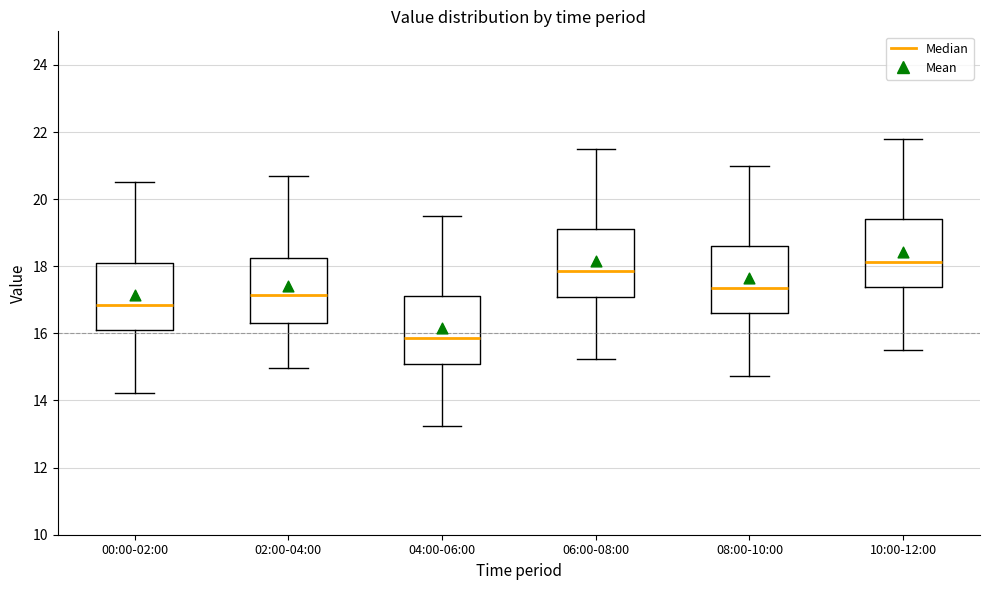

Reading left to right, transcribe this box plot: for each box, give where its median line is, the range the box spans, and where its two whiskers end, as read against the y-axis. The values are not printed on the chart, so give them approximately, as read against the axis.

00:00-02:00: median 16.8, box 16.0 to 18.2, whiskers 14.2 to 20.6
02:00-04:00: median 17.2, box 16.4 to 18.2, whiskers 15.0 to 20.8
04:00-06:00: median 15.8, box 15.0 to 17.2, whiskers 13.2 to 19.6
06:00-08:00: median 17.8, box 17.0 to 19.2, whiskers 15.2 to 21.6
08:00-10:00: median 17.4, box 16.6 to 18.6, whiskers 14.8 to 21.0
10:00-12:00: median 18.2, box 17.4 to 19.4, whiskers 15.6 to 21.8